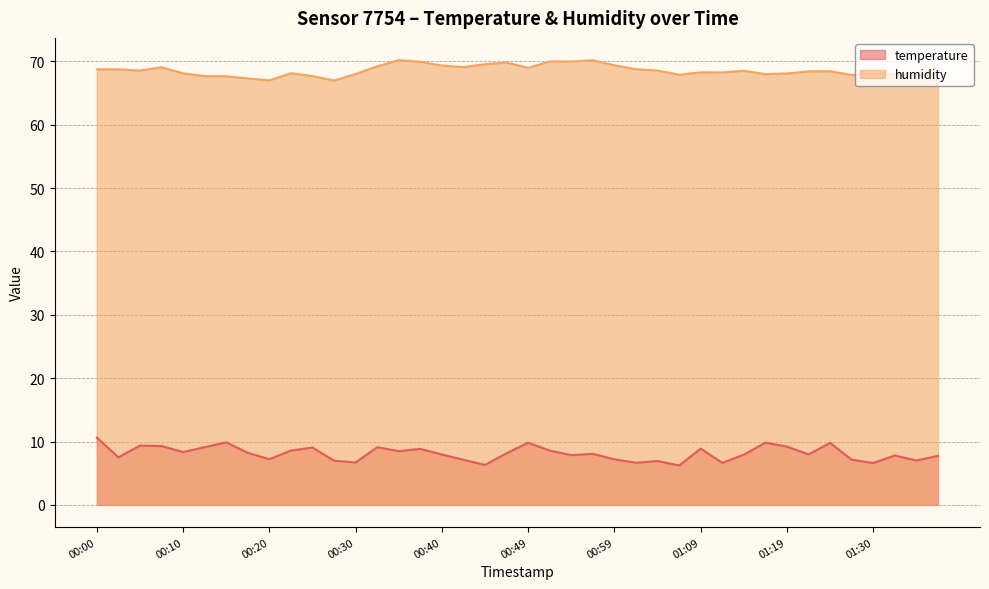

Which has a higher value, 00:20 or 01:32?

01:32